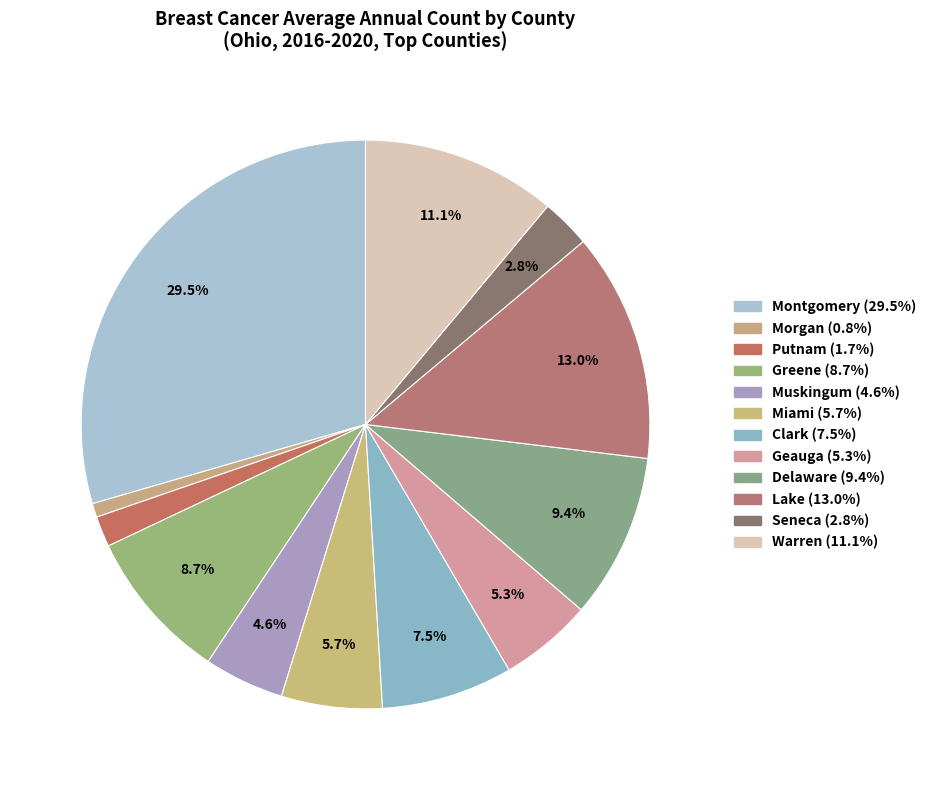

How many segments does this pie chart have?

12